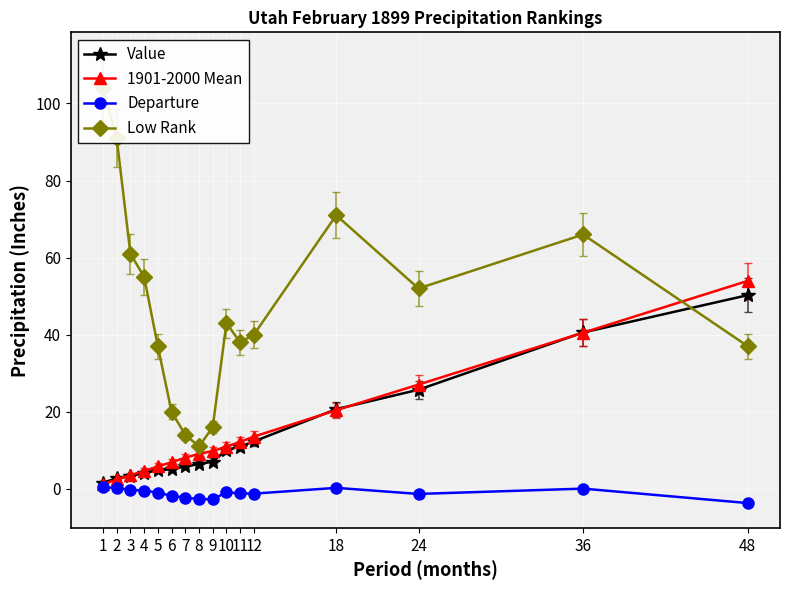

What are all the series names shown in the legend?

Value, 1901-2000 Mean, Departure, Low Rank